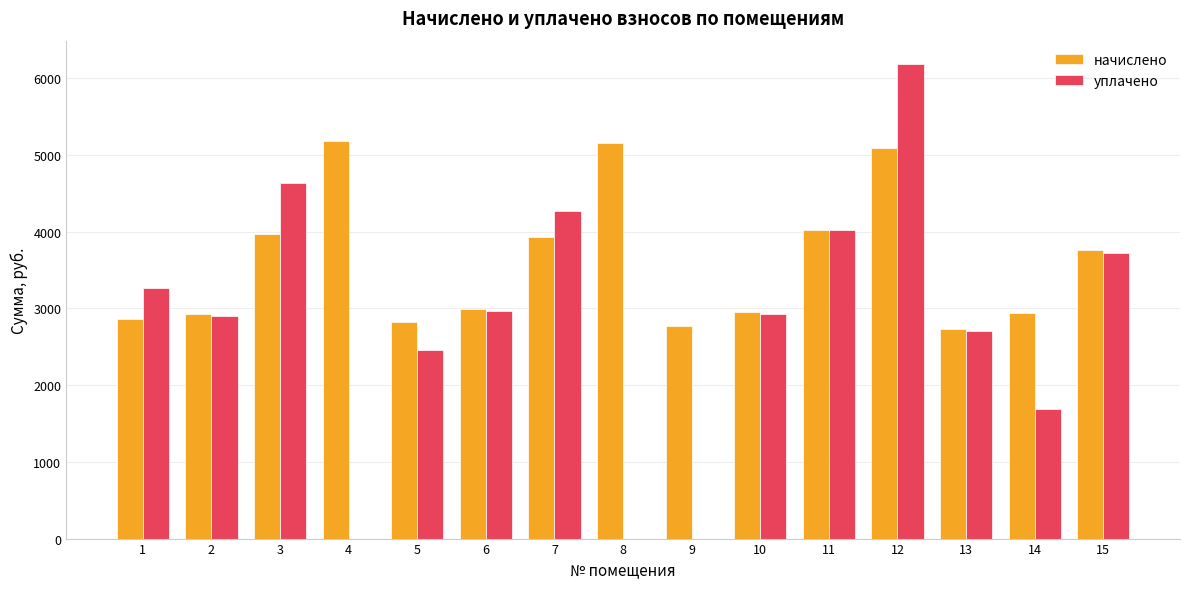

Which series has the widest spread of values?

уплачено